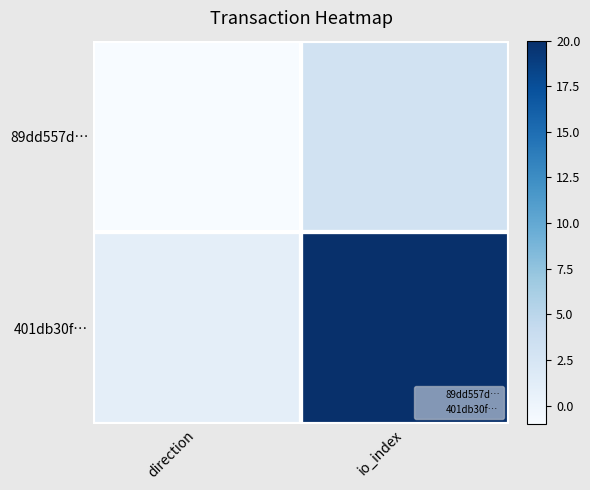

At which category is the sum across all series the highest?

io_index